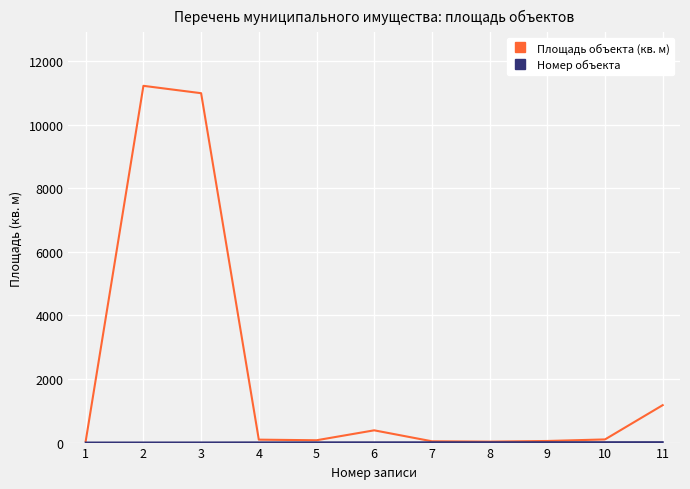

At which label is Площадь объекта (кв. м) closest to 5627?

11